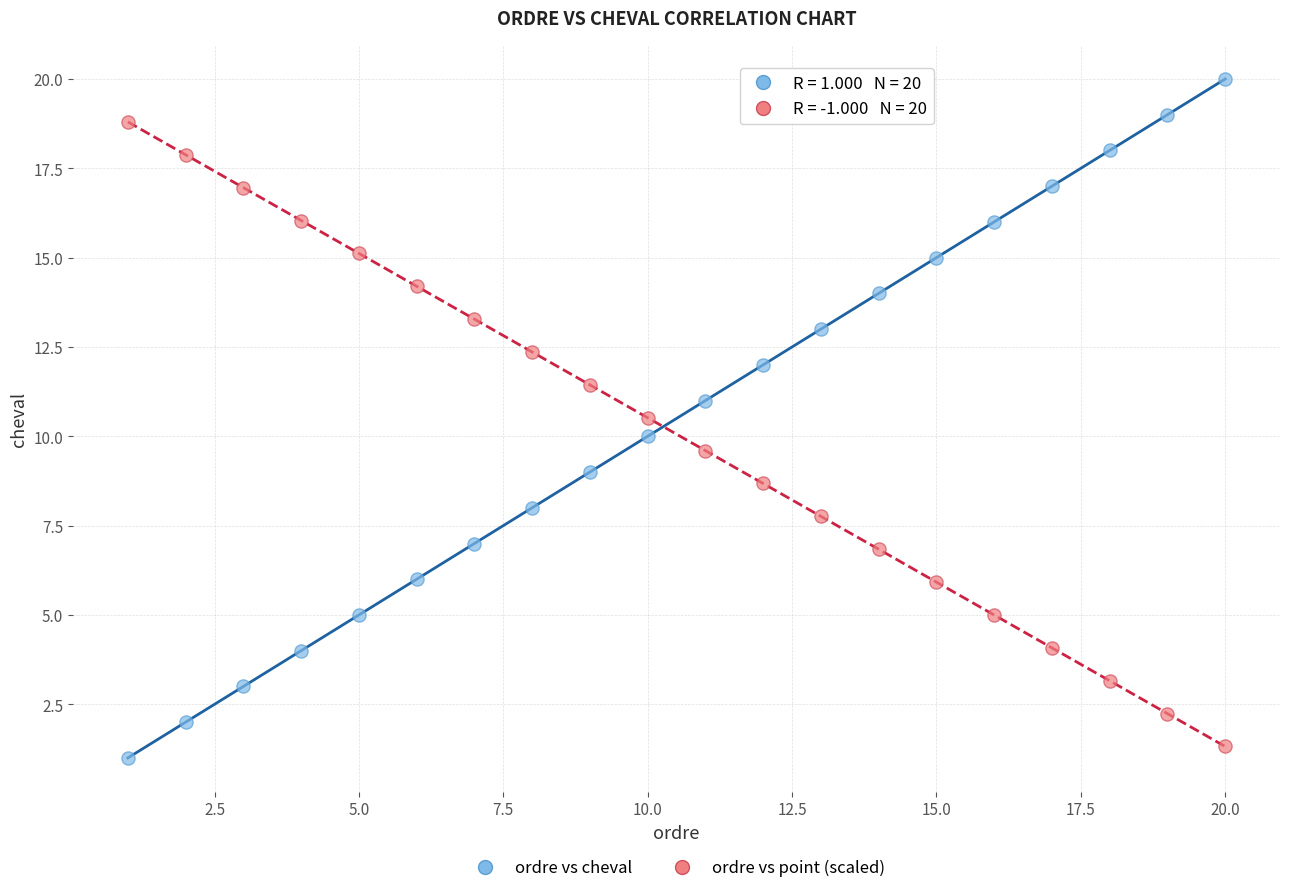

Across all data points, what is the range of Y values (max minus min)?

19.0